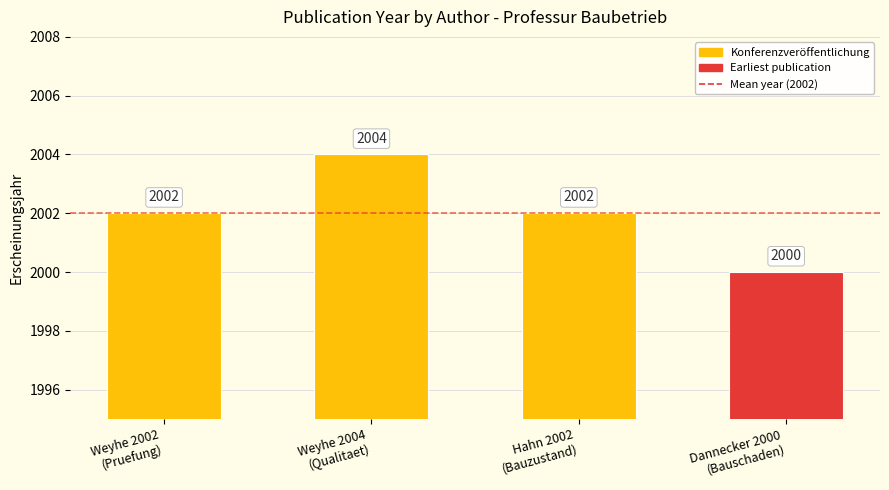

What is the minimum value shown in the chart?

2000